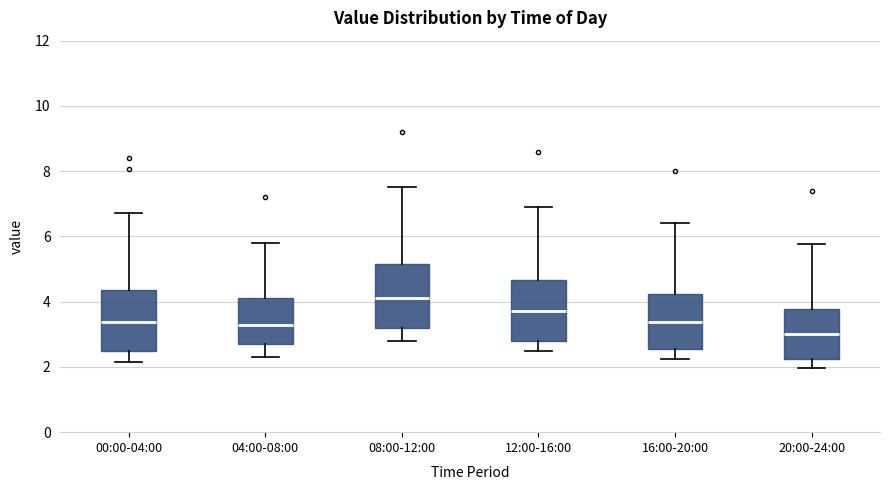

Where is the lower edge of the box for 20:00-24:00 on the y-axis? The values are not printed on the chart, so give them approximately, as read against the axis.

2.2